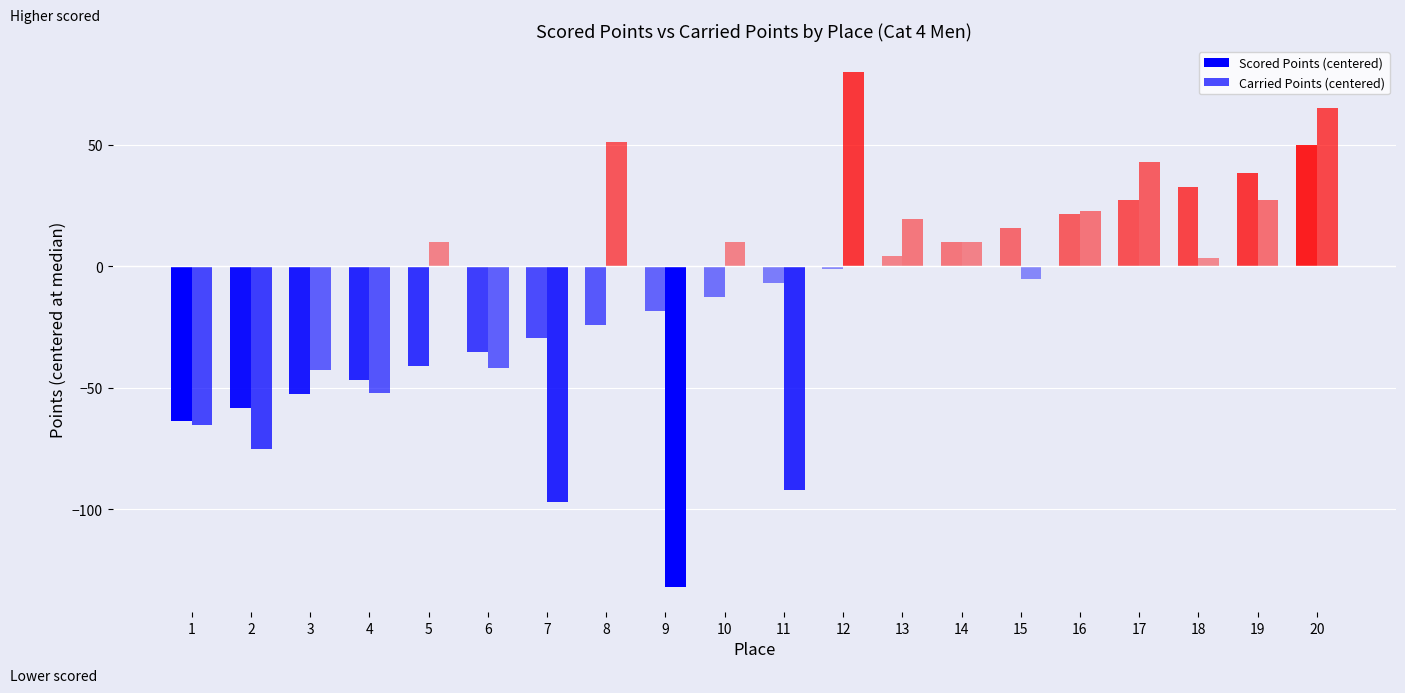

Which series has the largest range (max minus min)?

Carried Points (centered)